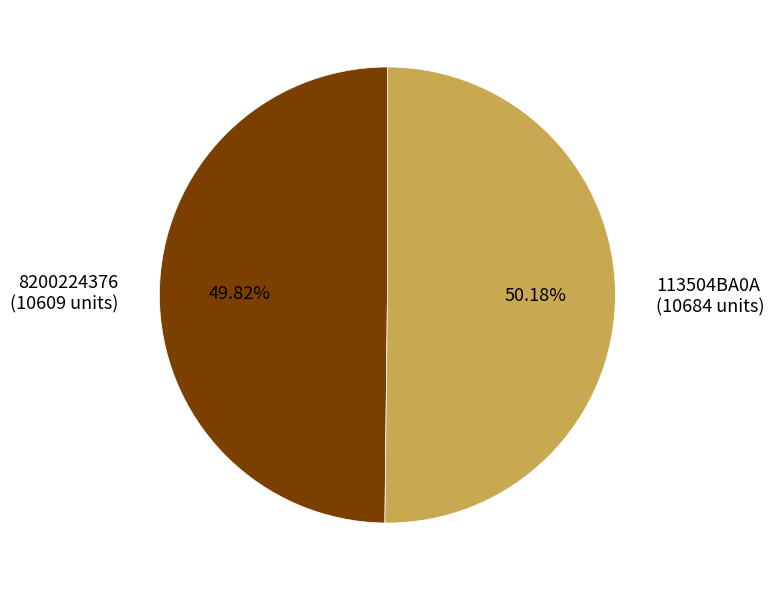

Is there a majority slice in this chart?

Yes